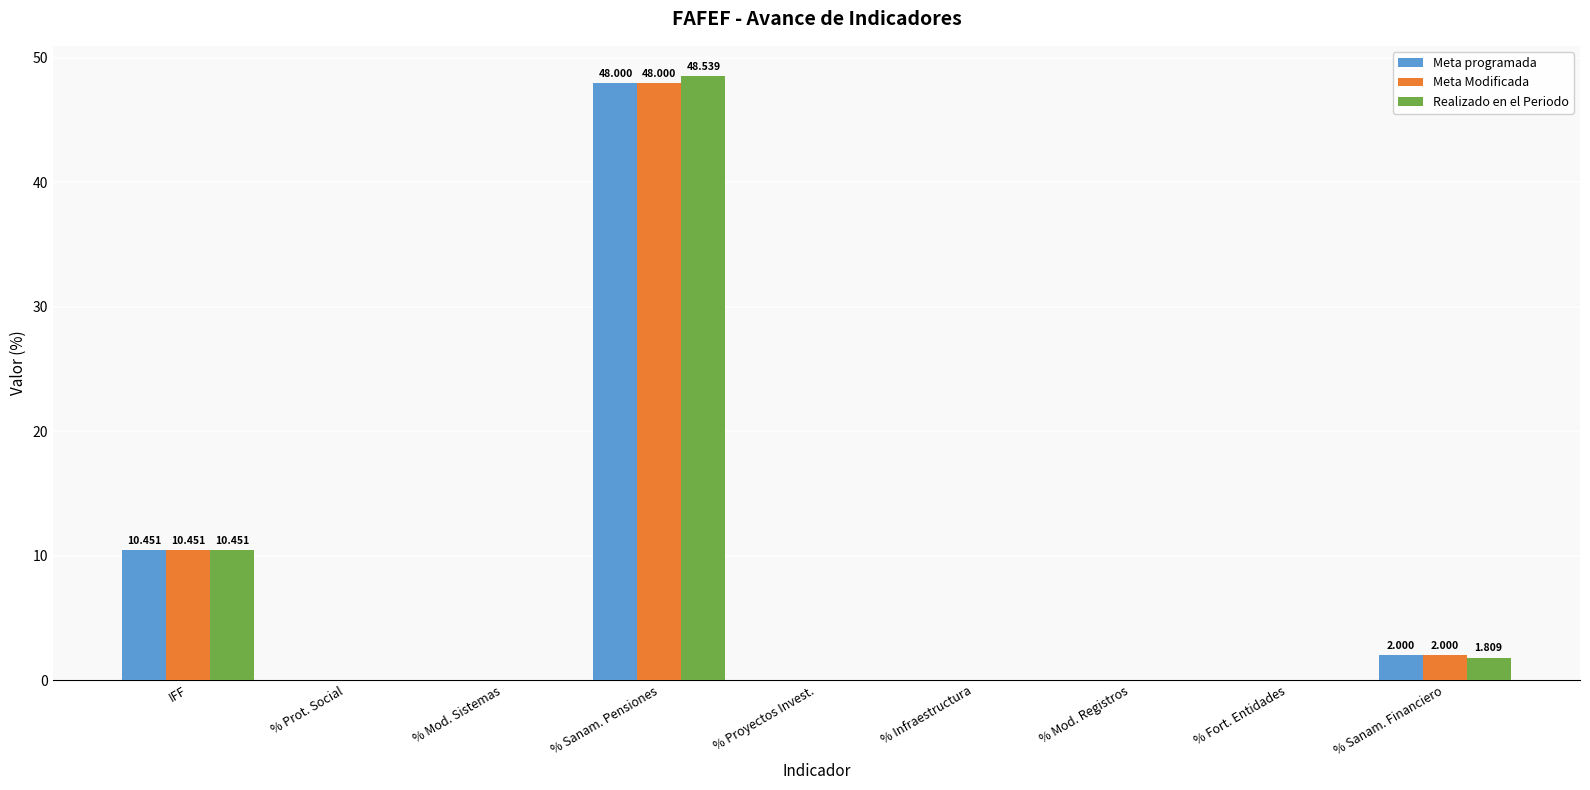

At which label is Meta Modificada closest to 24?

IFF